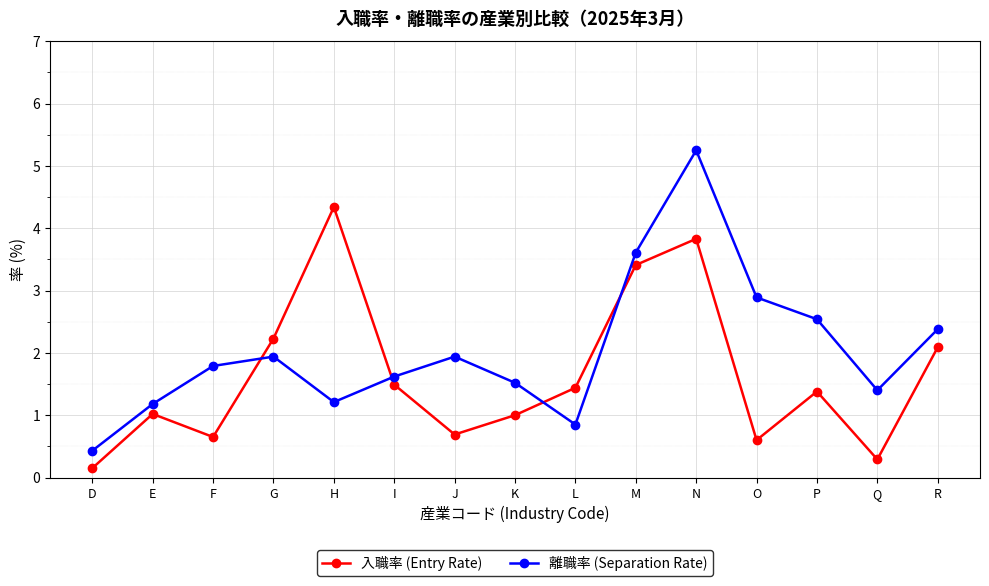

How many categories are shown in the chart?

15